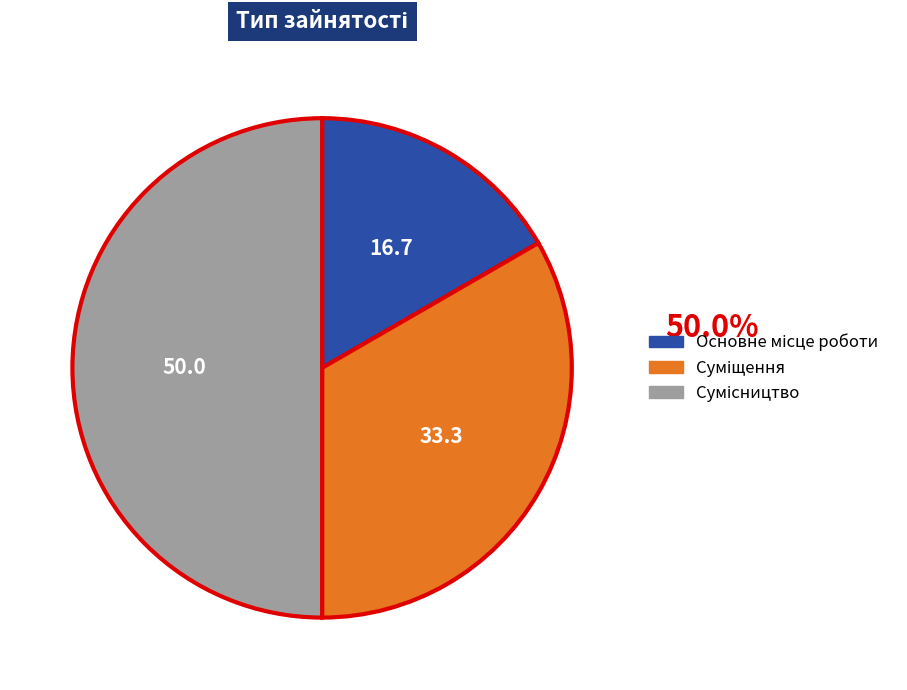

Is Сумісництво the majority of the pie?

No